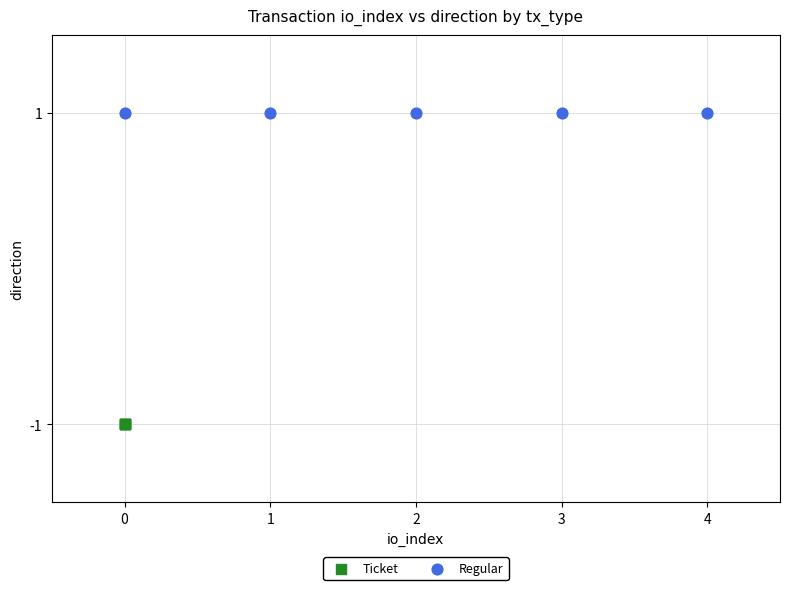

Which series contains the highest Y value?

Regular